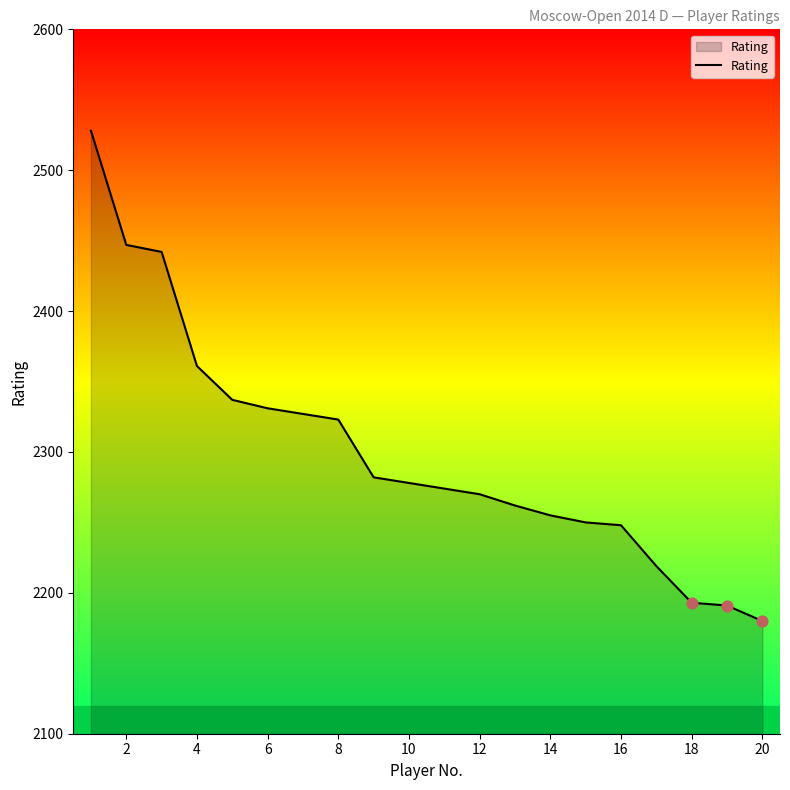

What is the maximum value shown in the chart?

2528